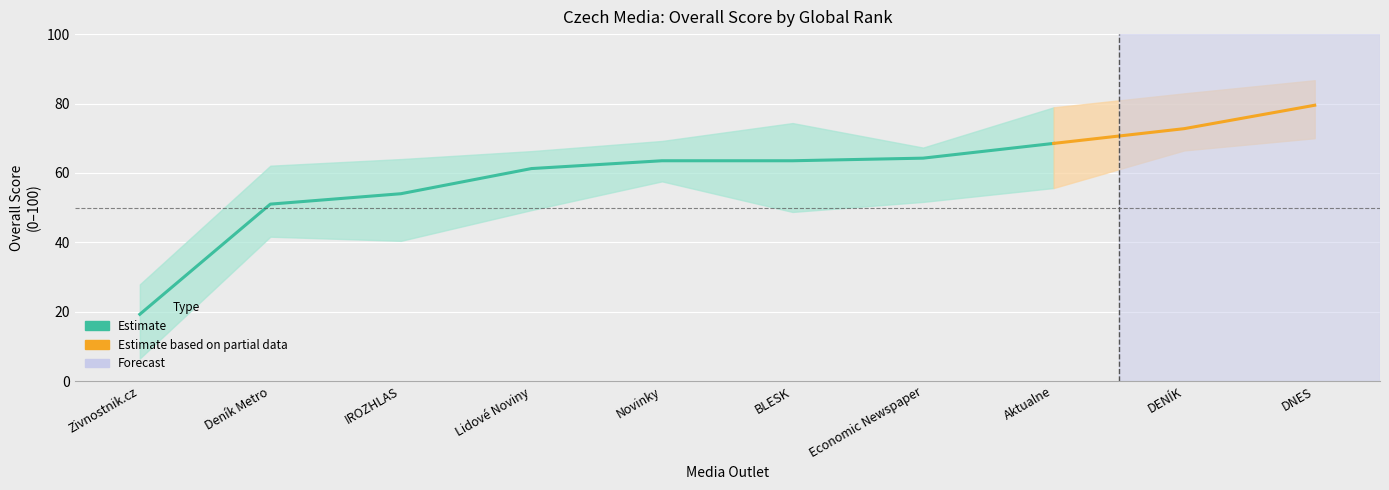

Between IROZHLAS and Lidové Noviny, which is larger?

Lidové Noviny